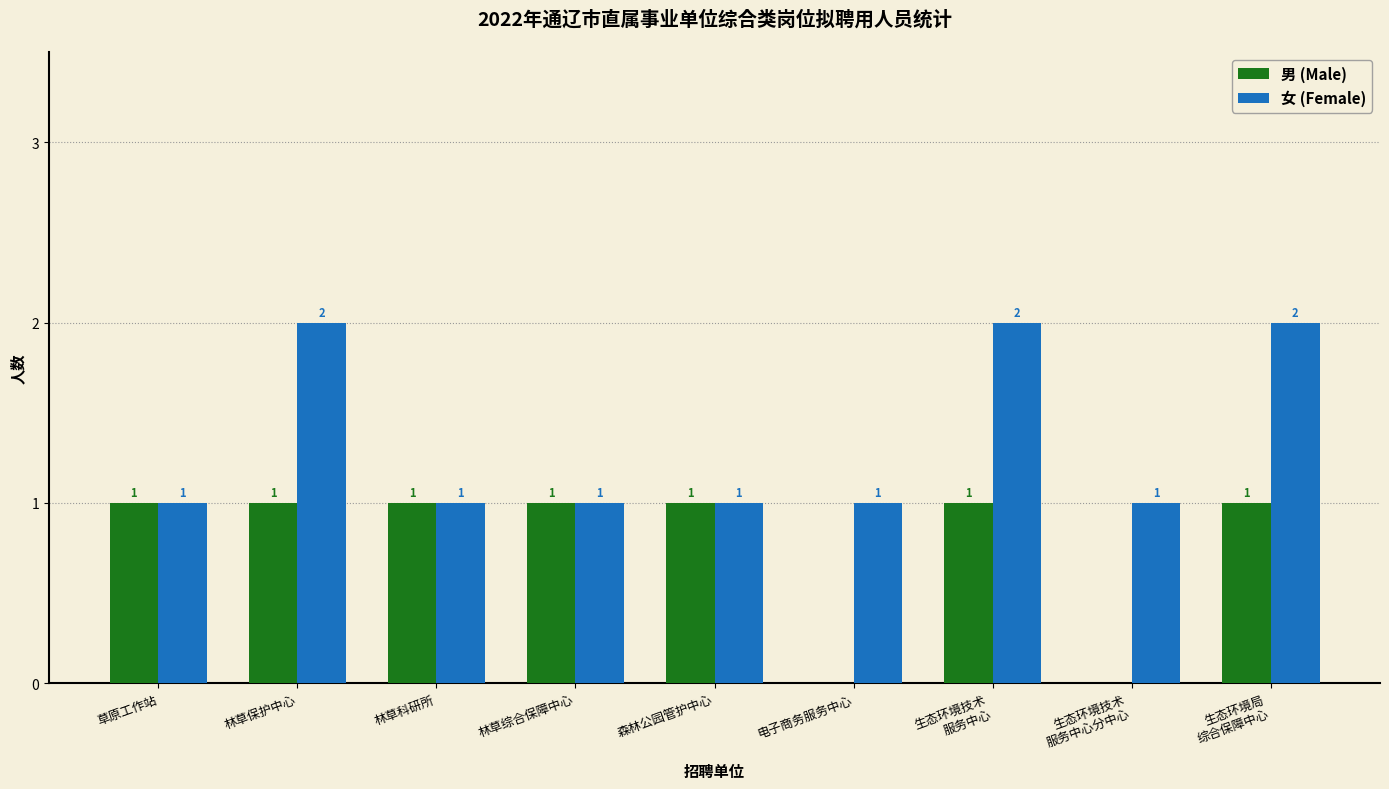

The 女 (Female) series shows 3 at 生态环境局
综合保障中心. True or false?

False